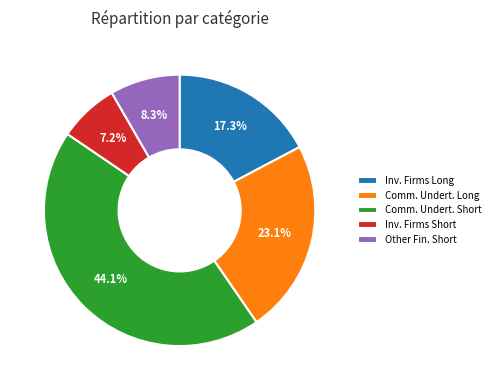

Does any single category account for the majority?

No